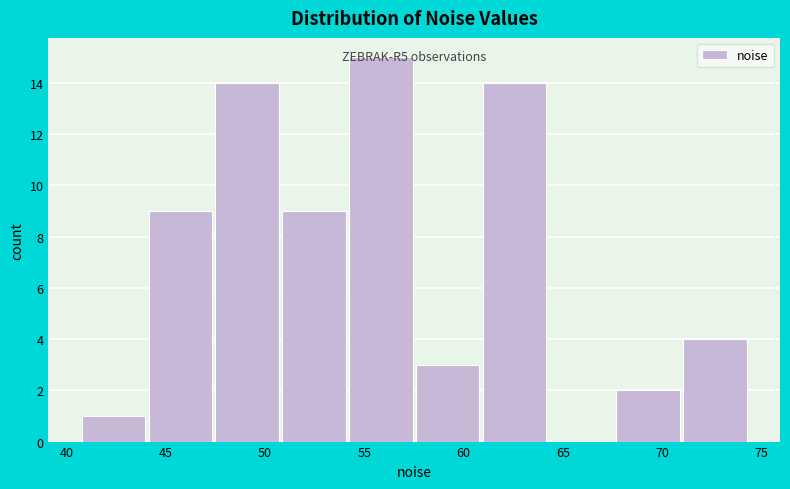

Over which range of the x-axis is the bar tallest?

54.0 to 57.5